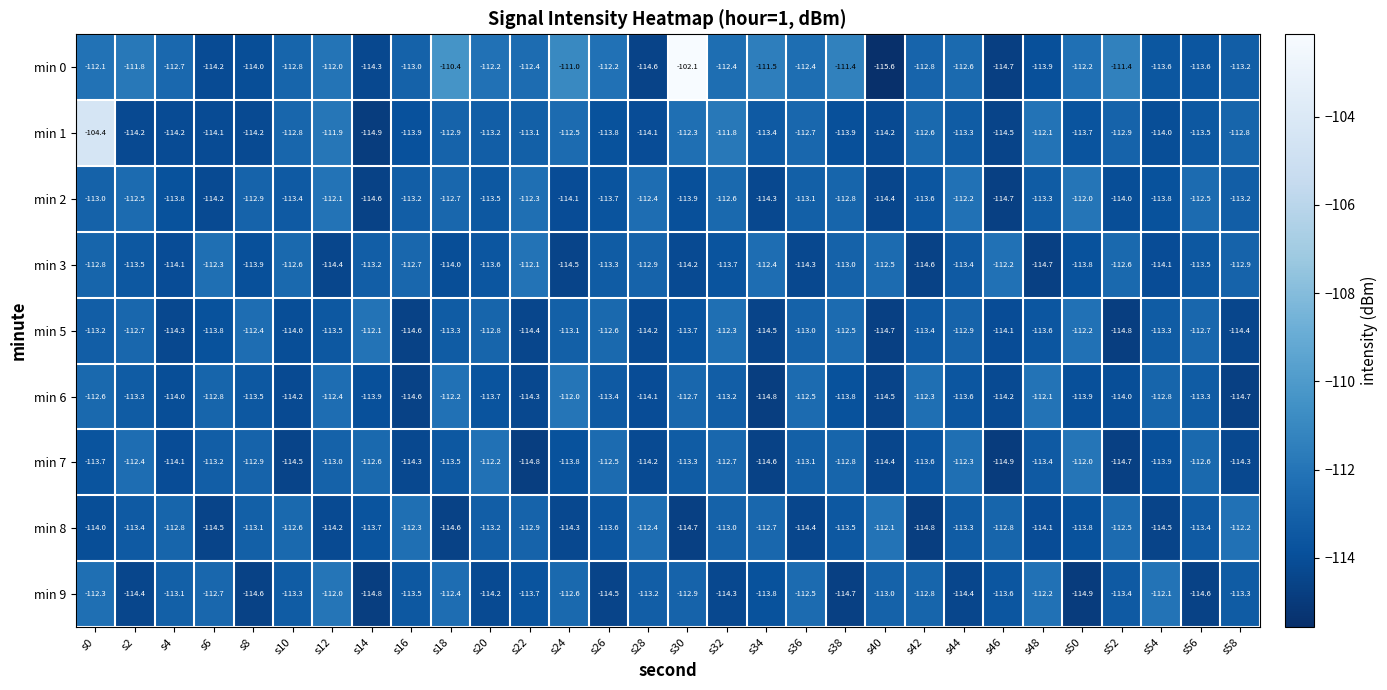

How many distinct data groups are displayed?

9